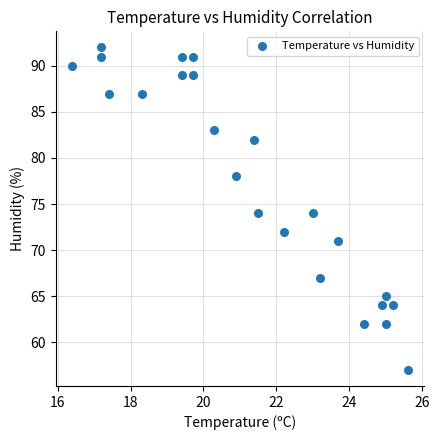

What is the range of Y values (max minus min)?

35